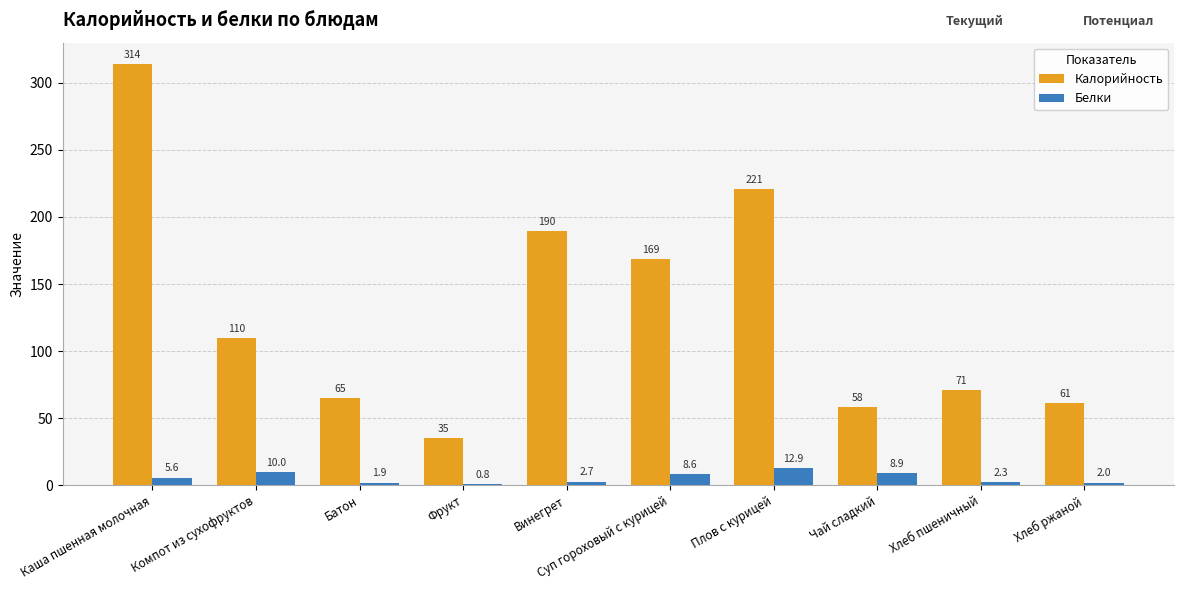

At which category is the sum across all series the highest?

Каша пшенная молочная